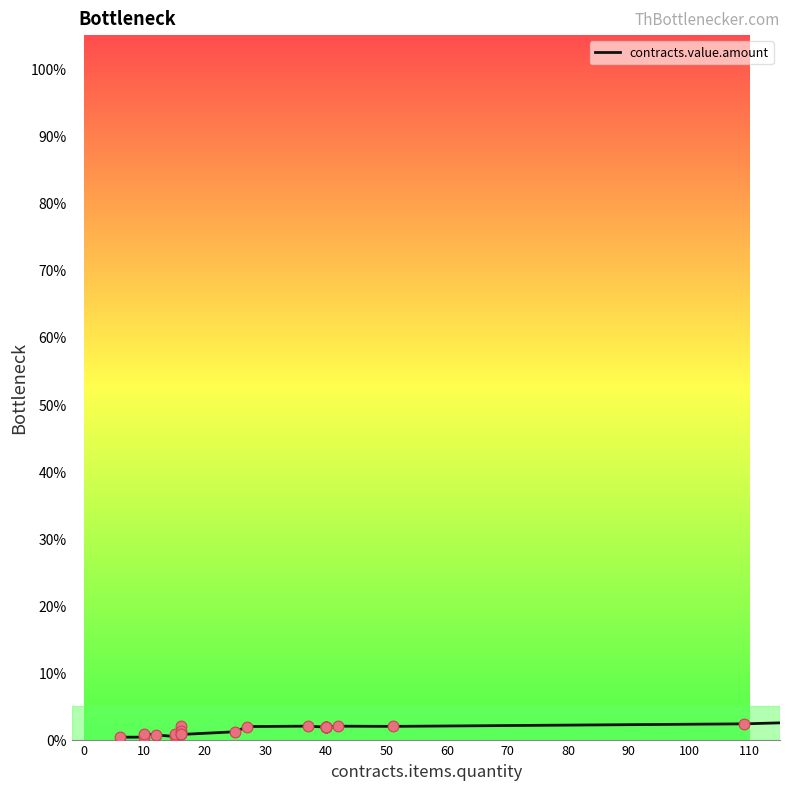

Between 110 and 0, which is larger?

110